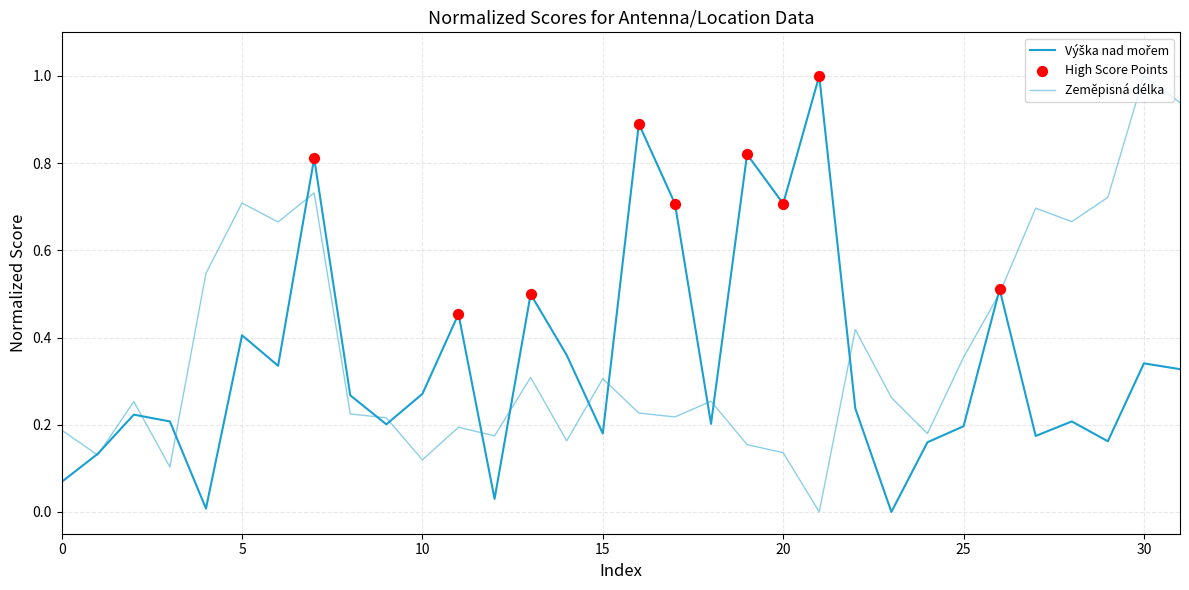

At how many categories does at least one series exceed 0?

32